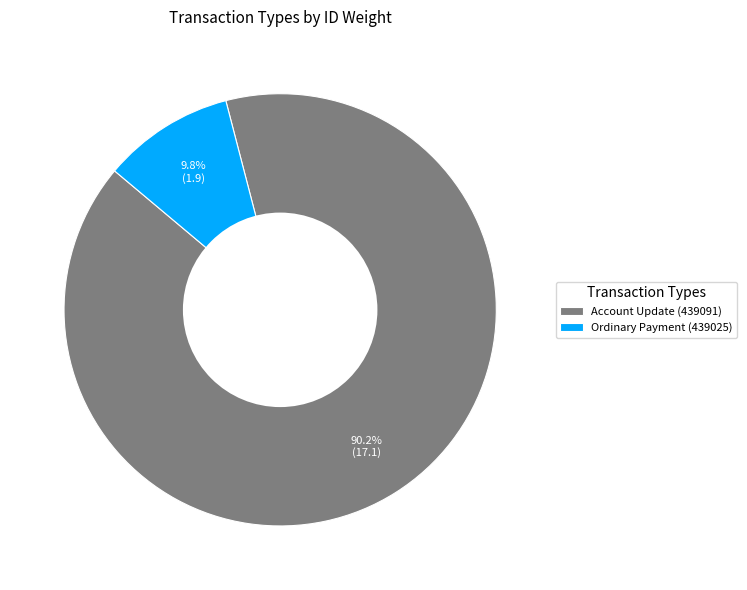

Which has a higher value, Ordinary Payment (439025) or Account Update (439091)?

Account Update (439091)